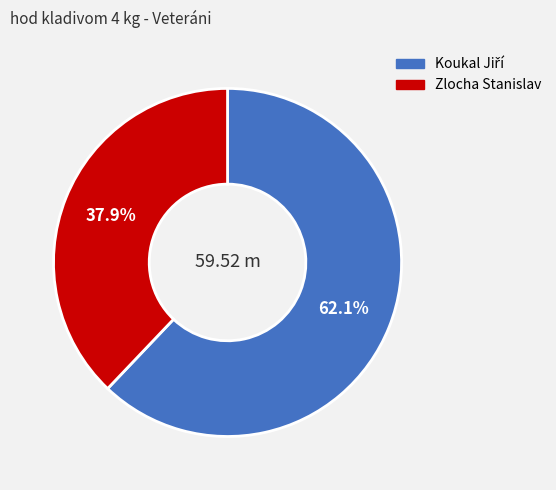

Which category has the smallest portion of the pie?

Zlocha Stanislav